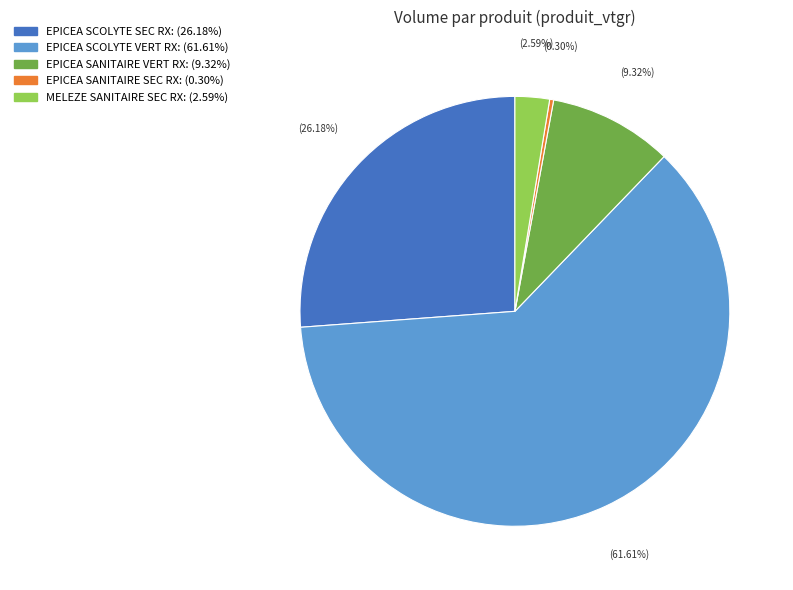

How many segments does this pie chart have?

5